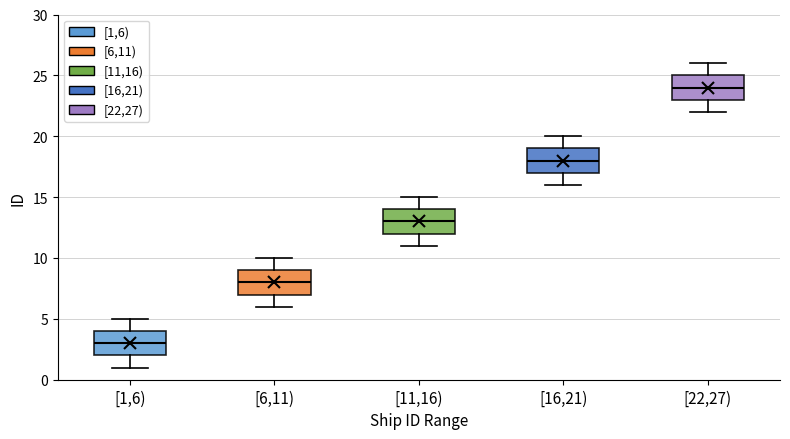

Reading left to right, read every box against the y-axis: the position of its median line, the range the box covers, and the ends of its whiskers. The values are not printed on the chart, so give them approximately, as read against the axis.

[1,6): median 3, box 2 to 4, whiskers 1 to 5
[6,11): median 8, box 7 to 9, whiskers 6 to 10
[11,16): median 13, box 12 to 14, whiskers 11 to 15
[16,21): median 18, box 17 to 19, whiskers 16 to 20
[22,27): median 24, box 23 to 25, whiskers 22 to 26